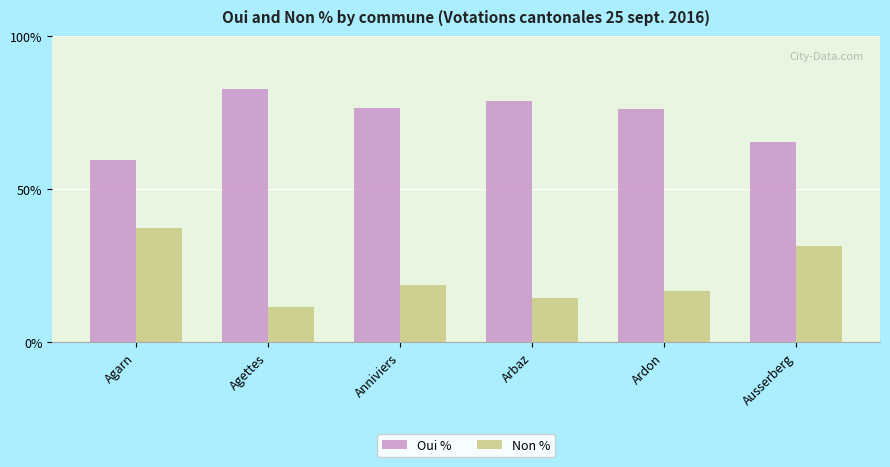

What is the total value across all series at Arbaz?

93.0